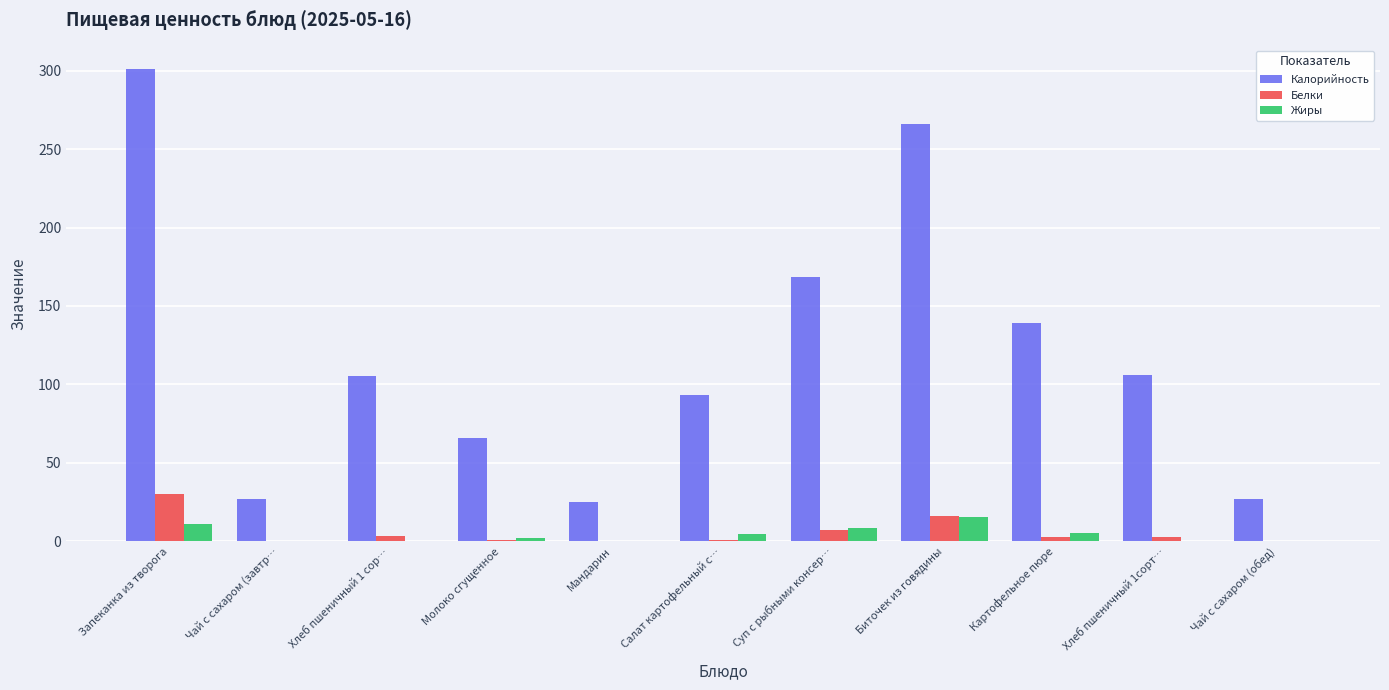

How many data points does each series have?

11